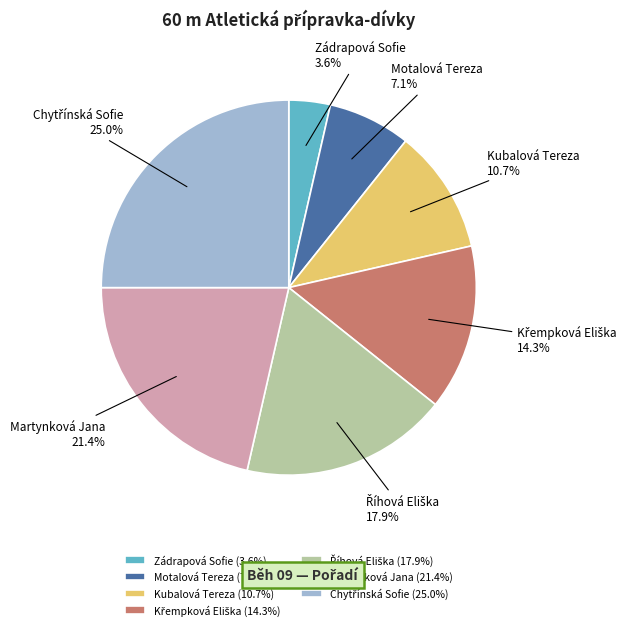

Which slice is the smallest?

Zádrapová Sofie